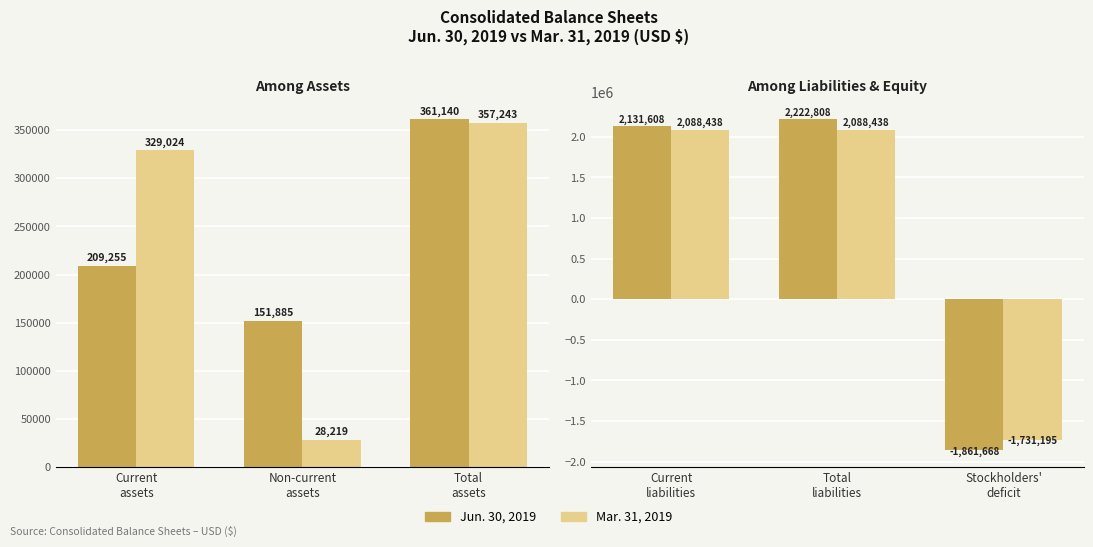

At how many categories does at least one series exceed -124645?

2